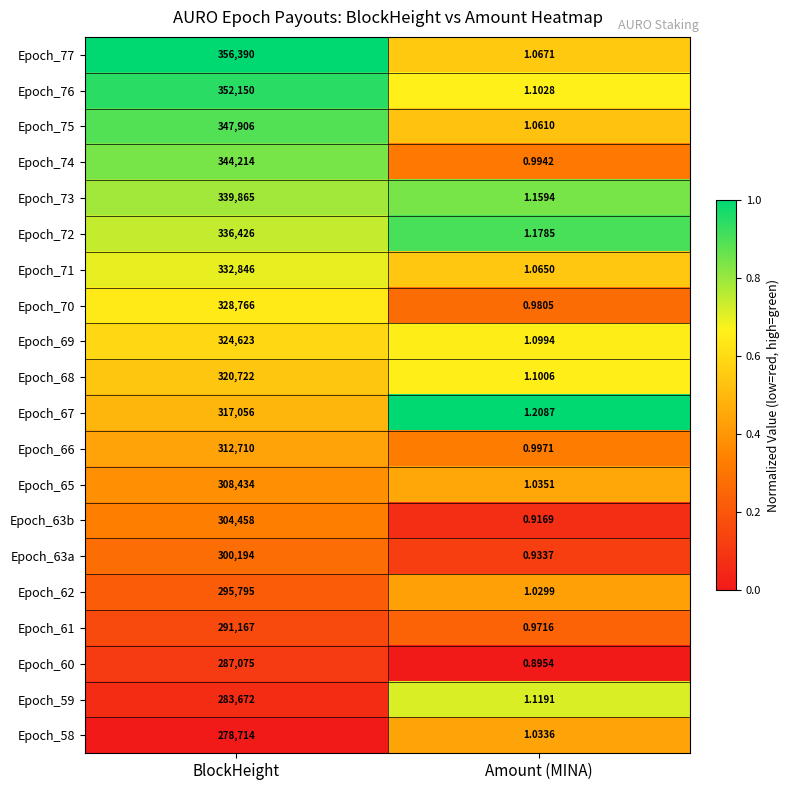

At which label is Epoch_59 closest to 141836?

Amount (MINA)